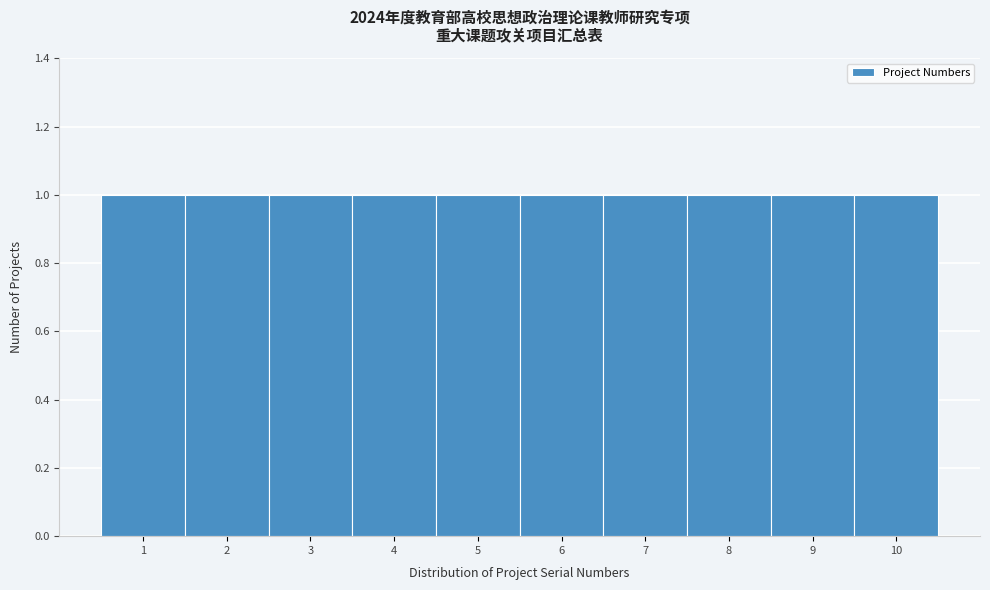

Reading left to right, list every bar in this chart as the range it spans on the x-axis followed by its height. The values are not printed on the chart, so give them approximately, as read against the axis.

0.5 to 1.5: 1
1.5 to 2.5: 1
2.5 to 3.5: 1
3.5 to 4.5: 1
4.5 to 5.5: 1
5.5 to 6.5: 1
6.5 to 7.5: 1
7.5 to 8.5: 1
8.5 to 9.5: 1
9.5 to 10.5: 1